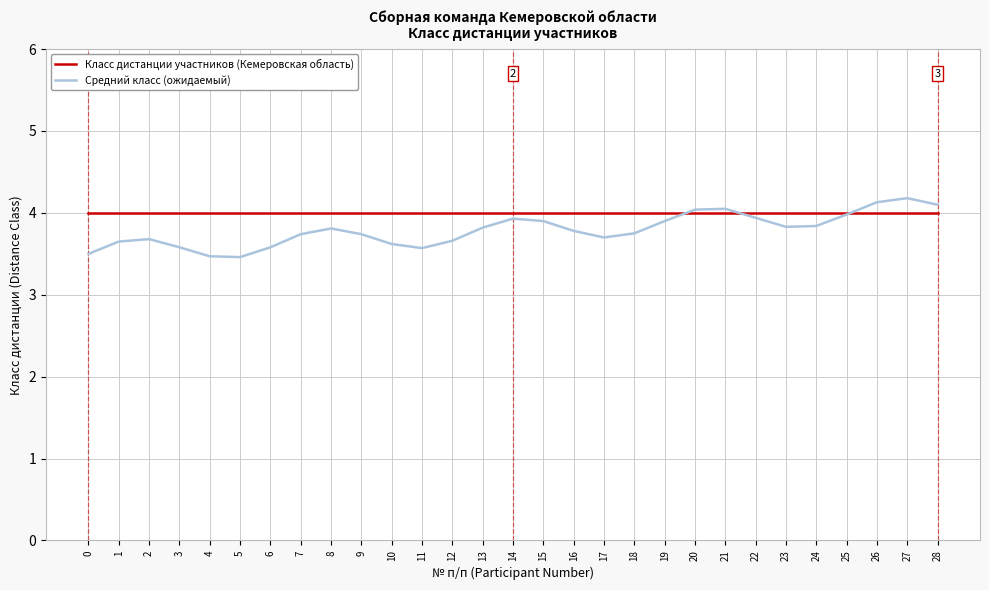

The Средний класс (ожидаемый) series shows 5.5 at 11. True or false?

False